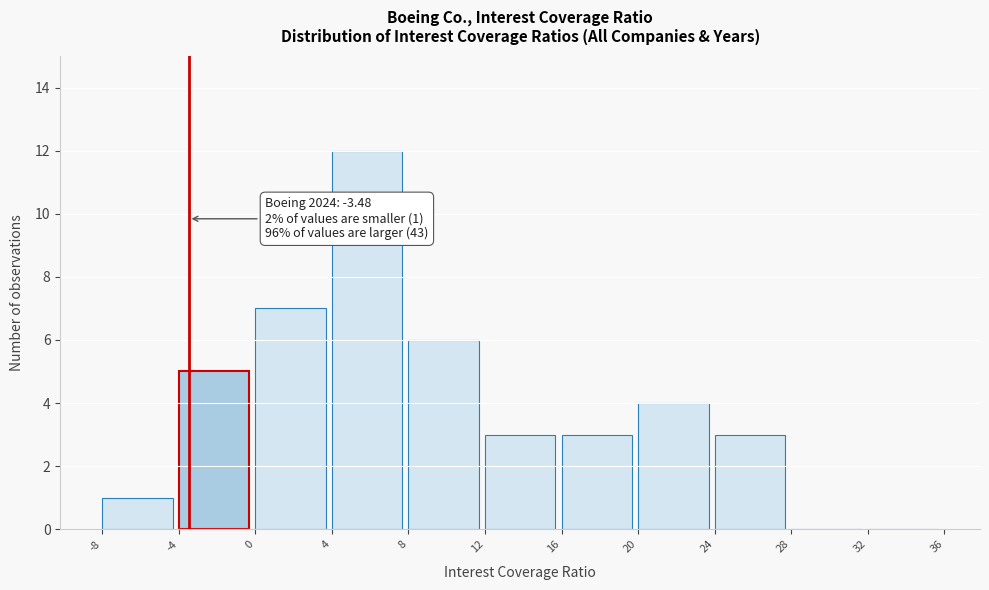

Over which range of the x-axis is the bar tallest?

4 to 8